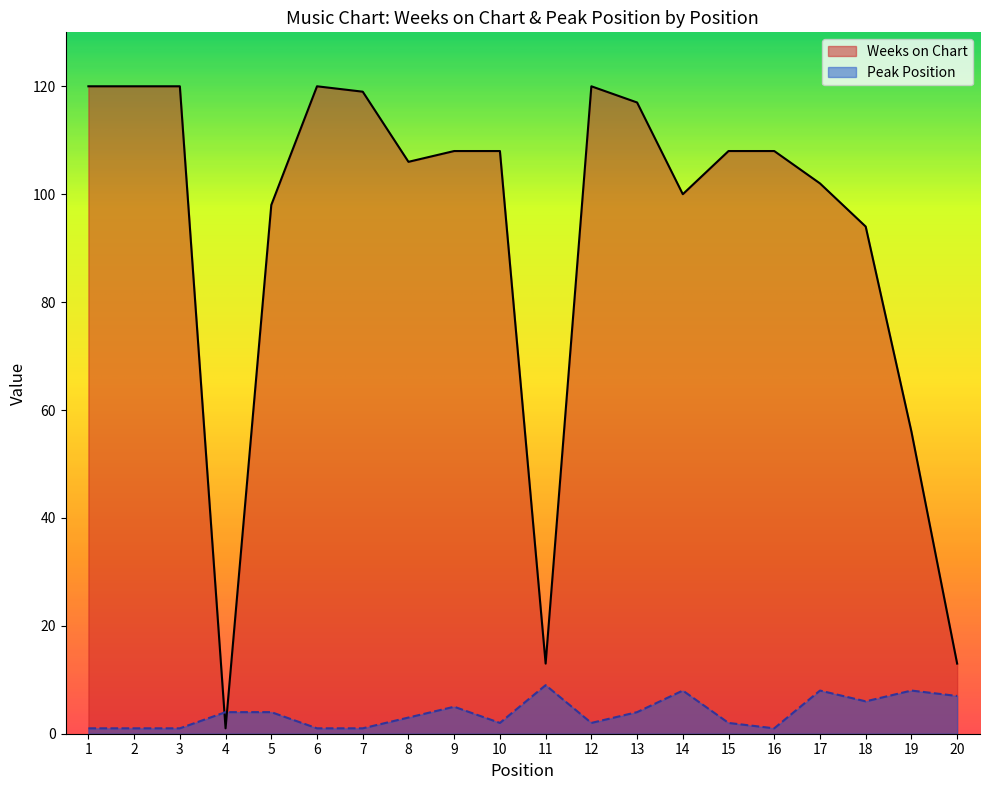

The value of Peak Position at 10 is 2. True or false?

True